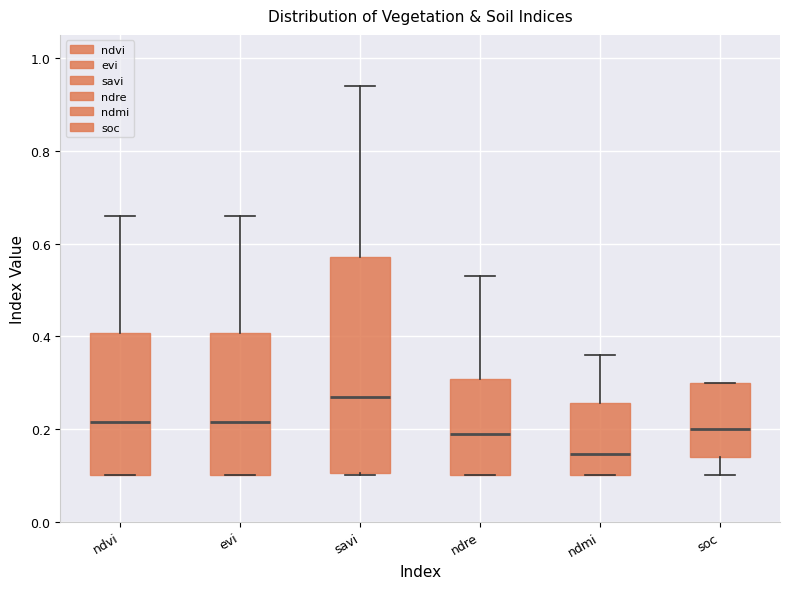

Which box is the tallest, from its lower edge to its upper edge?

savi